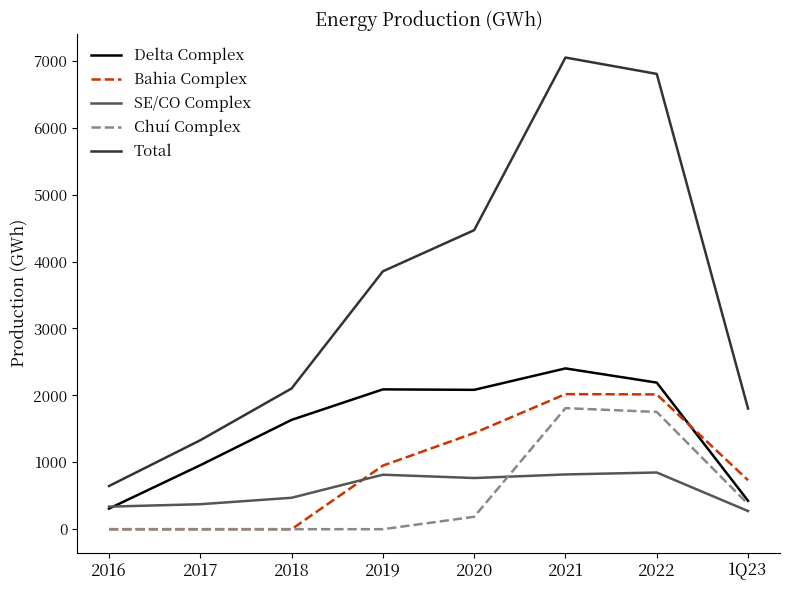

Which series has the largest total across all categories?

Total